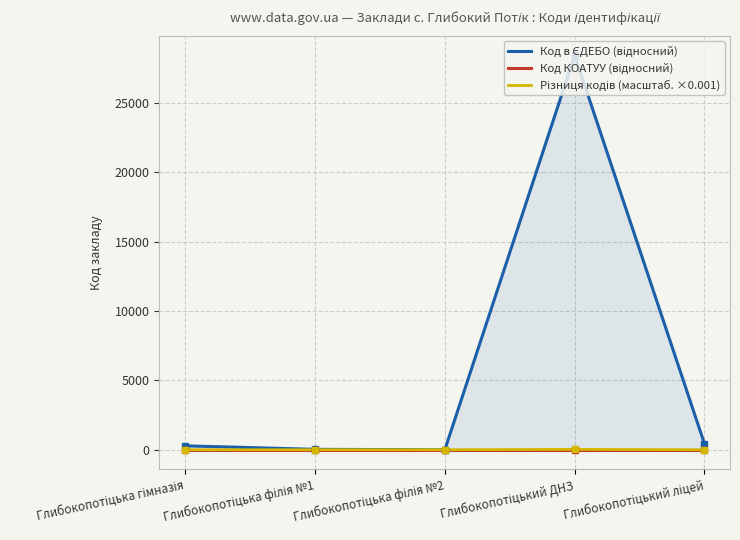

What is the total value across all series at Глибокопотіцька філія №1?

28.0